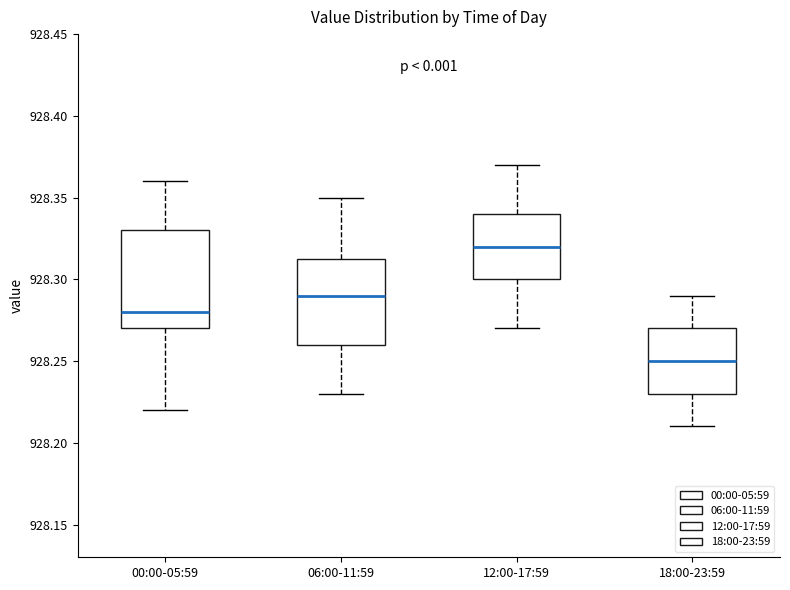

Which box has the highest median line?

12:00-17:59